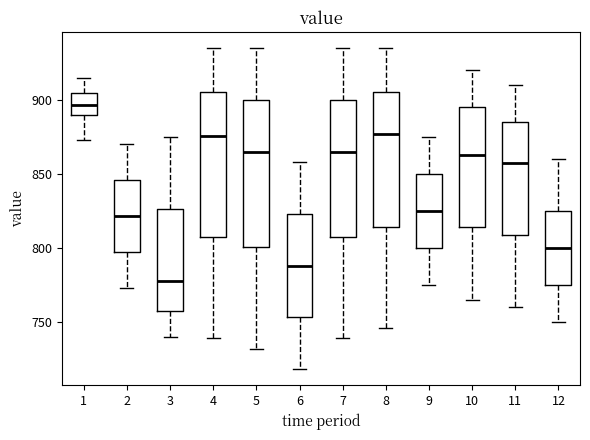

Which box has the highest median line?

1